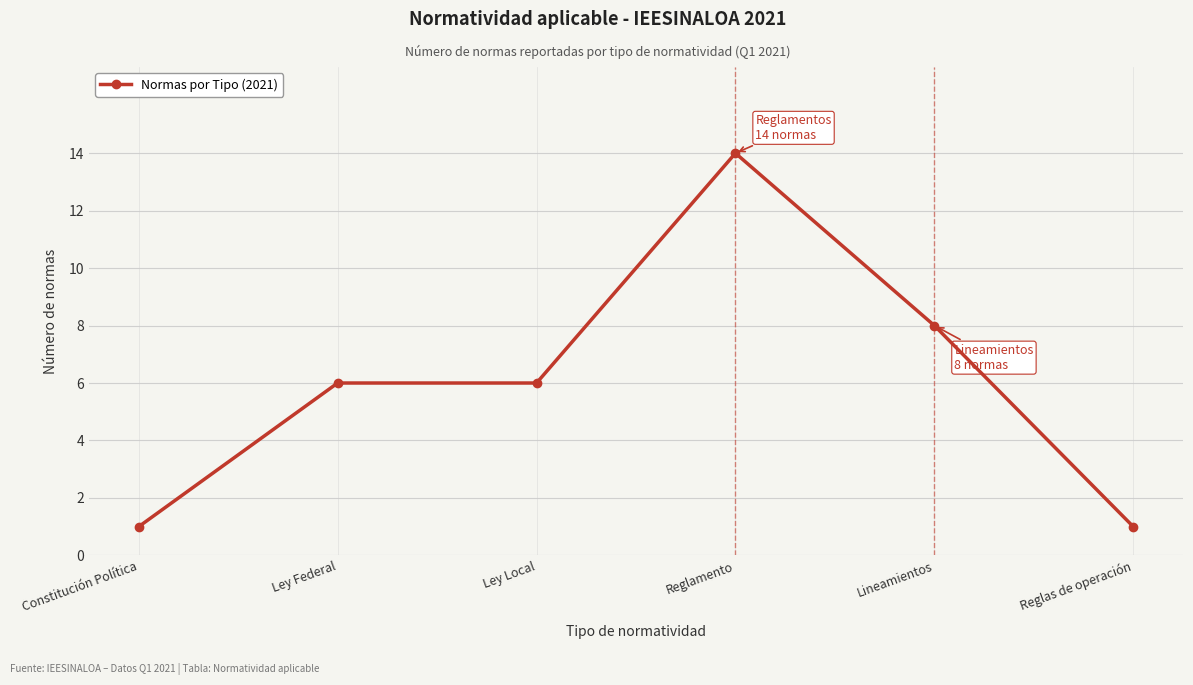

What is the change in value from Ley Federal to Reglas de operación?

-5